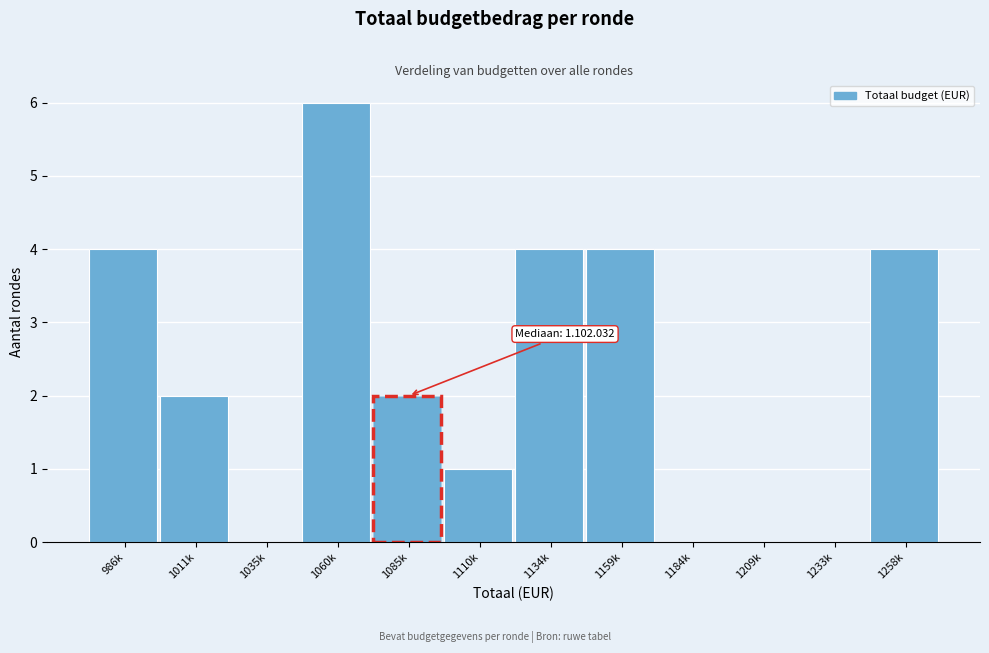

Reading left to right, transcribe all the data shown in this chart.

986k=4	1011k=2	1035k=0	1060k=6	1085k=2	1110k=1	1134k=4	1159k=4	1184k=0	1209k=0	1233k=0	1258k=4